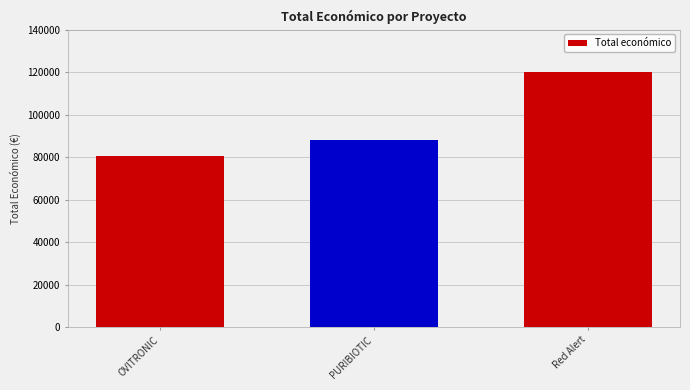

Reading right to left, extract all data points from this chart.

Red Alert=120000	PURIBIOTIC=88160	OVITRONIC=80498